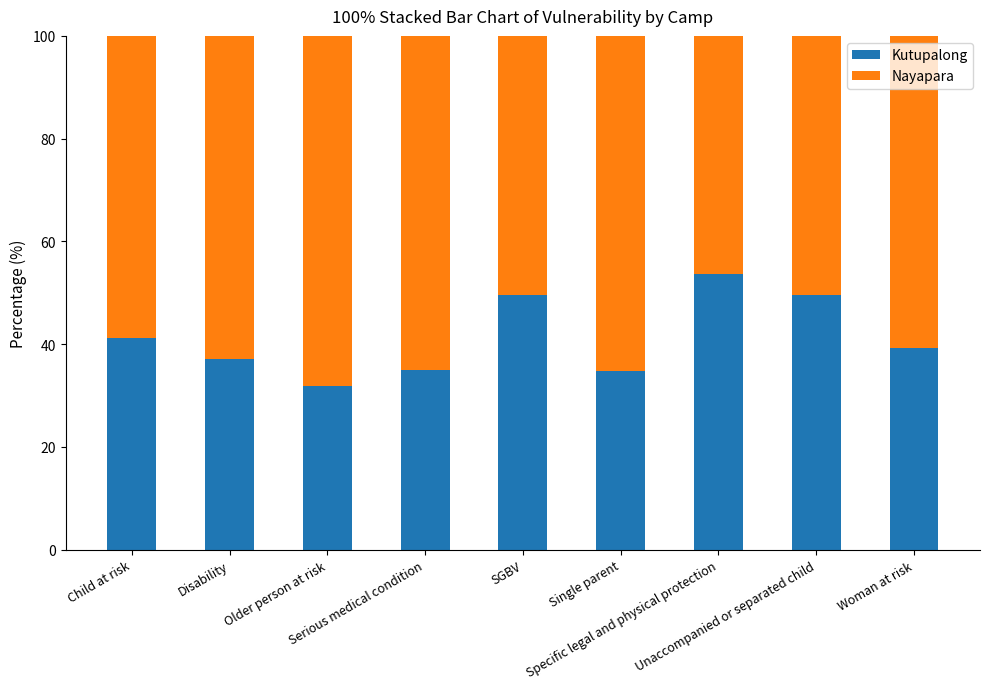

What is the lowest value of the Kutupalong series?

31.8